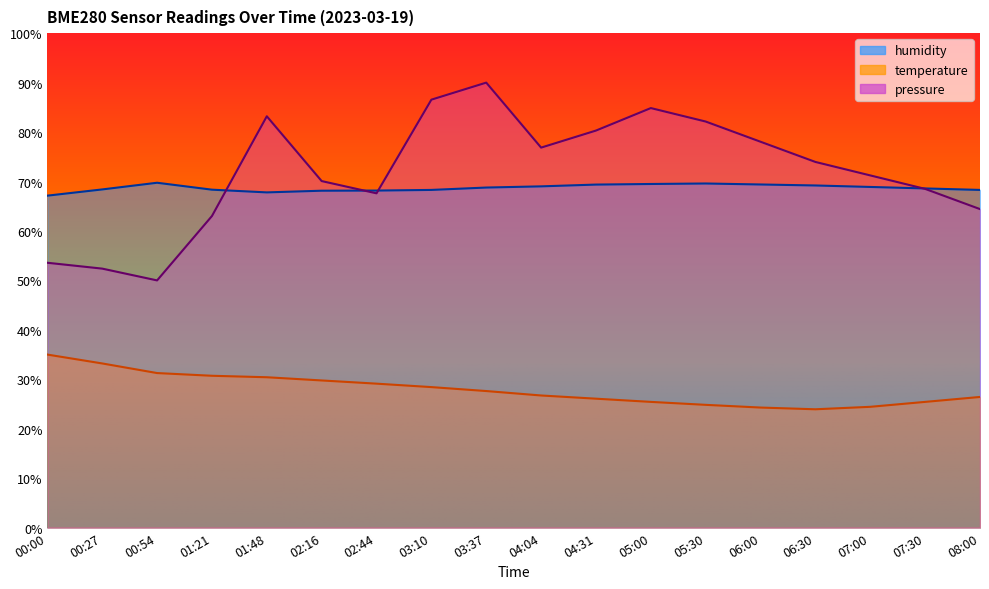

The humidity series shows 69.0 at 04:04. True or false?

True